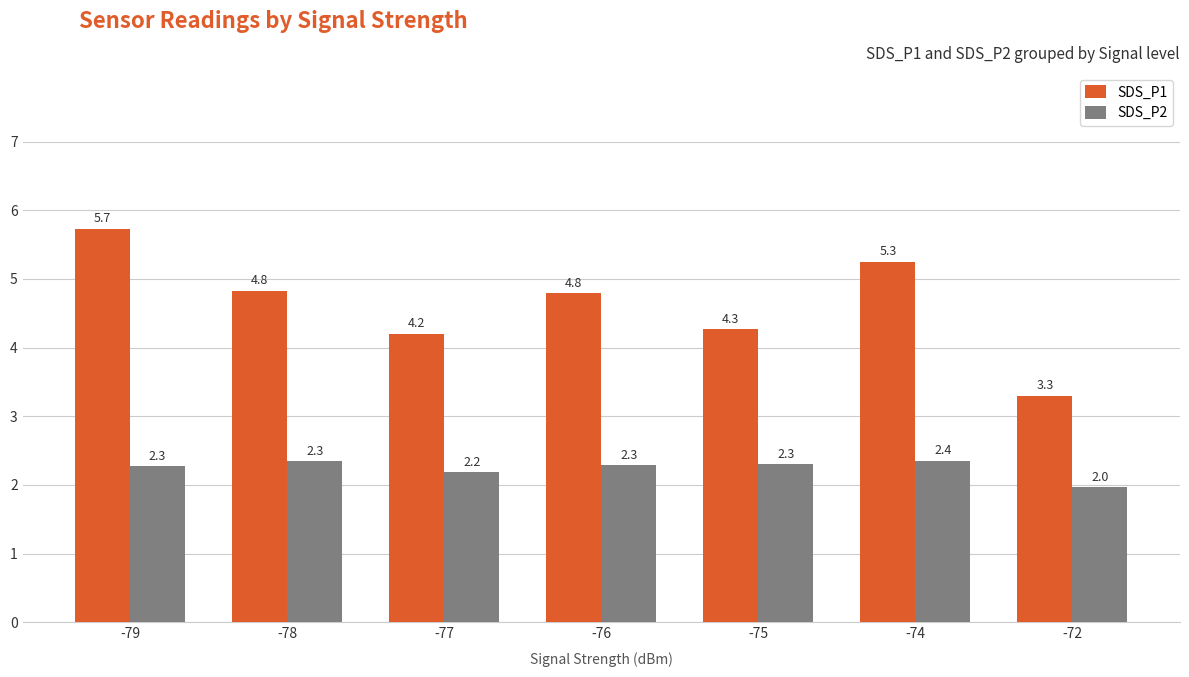

How many groups of bars are there?

7